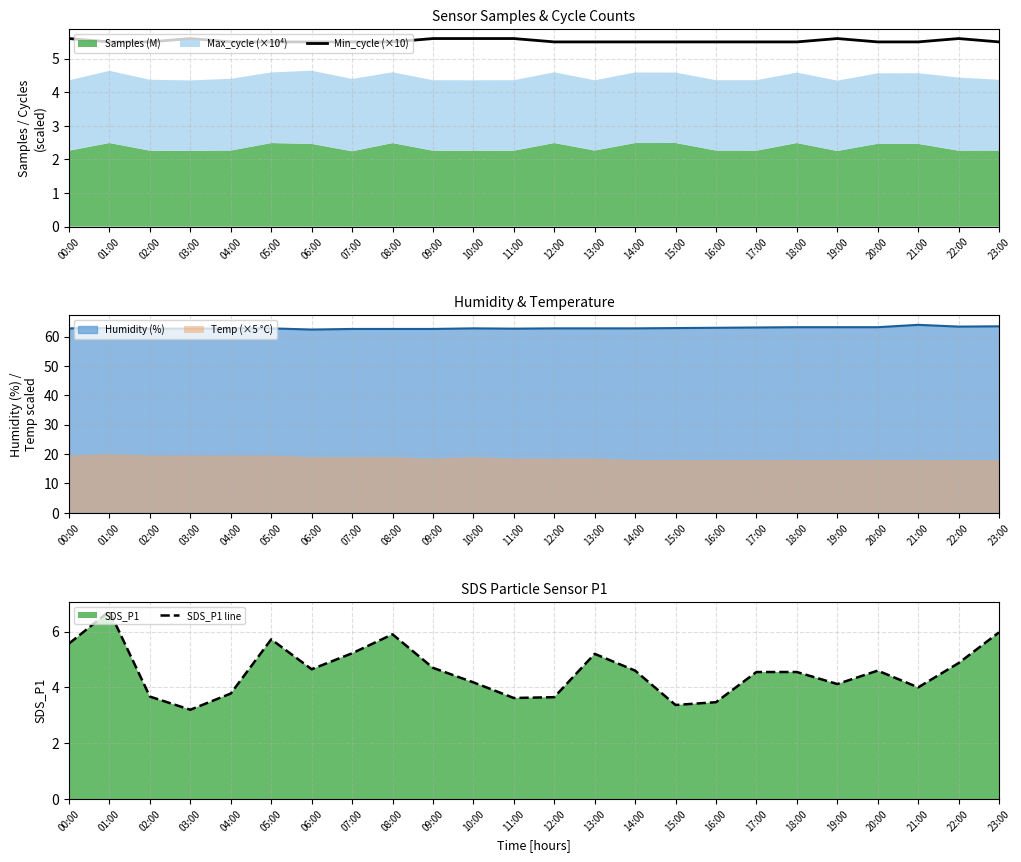

True or false: Min_cycle (×10) has a value of 7.4 at 06:00.

False